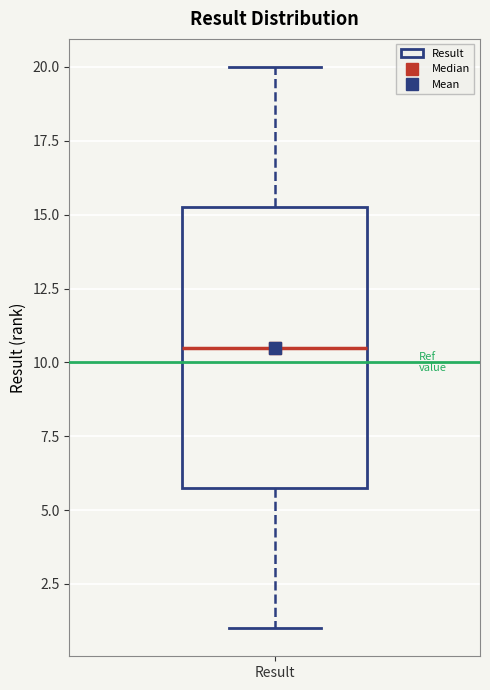

Where does the lower whisker of the box for Result end on the y-axis? The values are not printed on the chart, so give them approximately, as read against the axis.

1.0